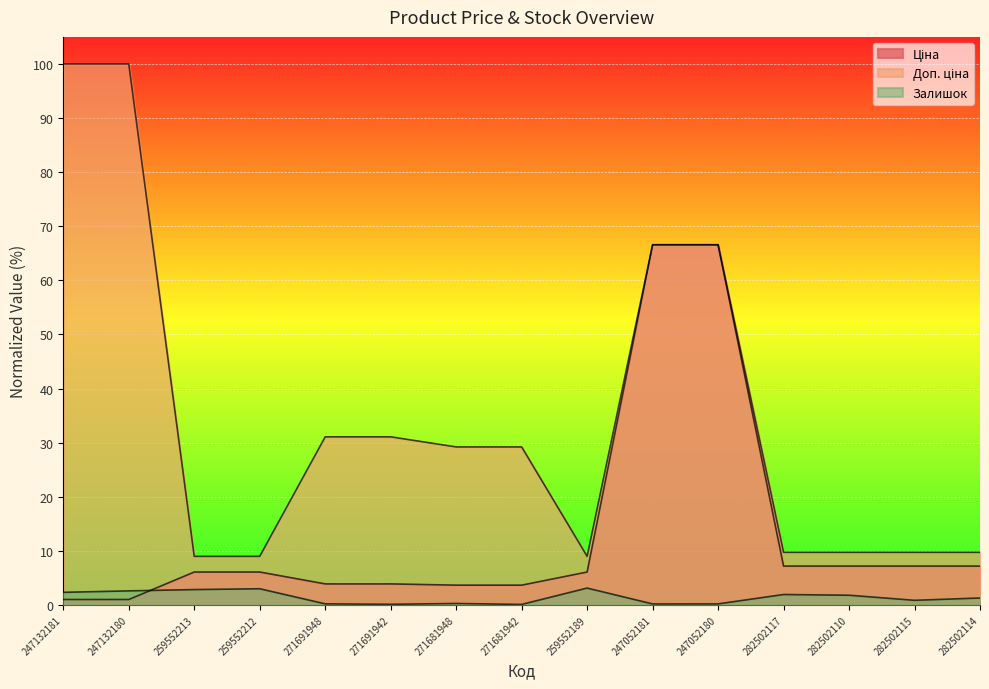

What is the difference between the second highest and minimum values in the Залишок series?

2.9